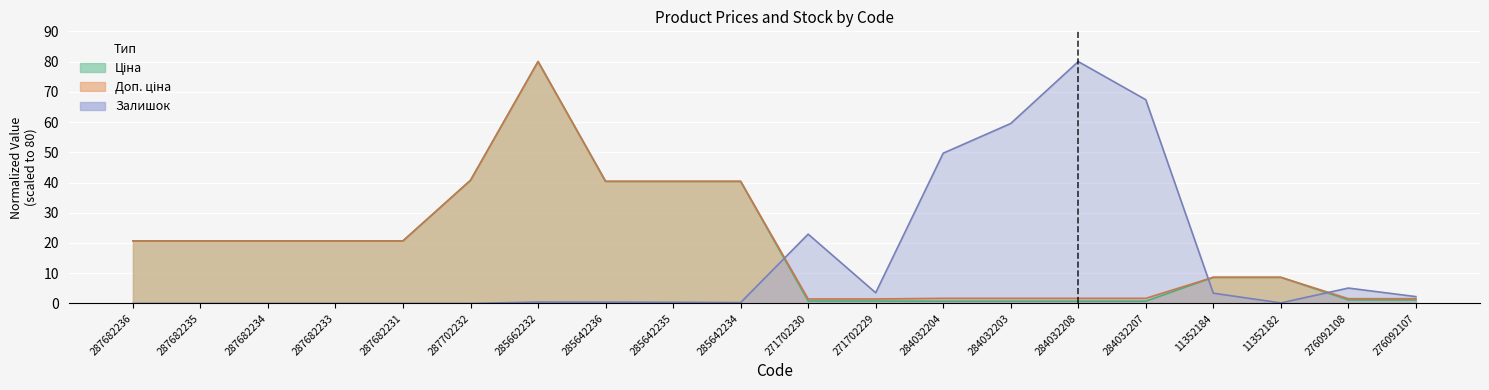

What is the approximate value of Доп. ціна at 284032203?

1.7